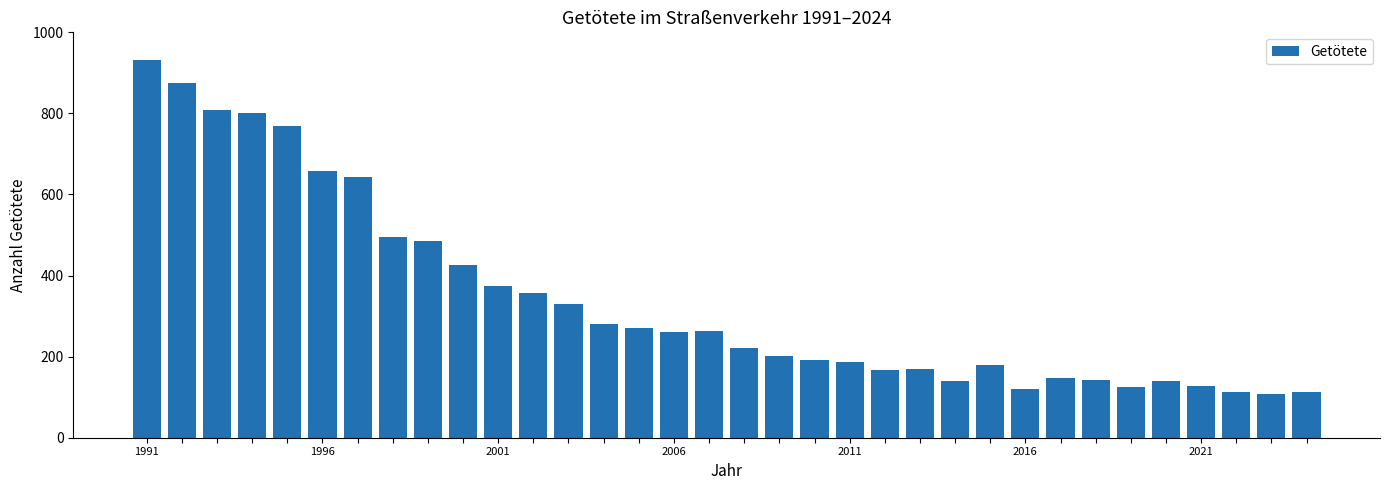

What is the sum of all values?

11625